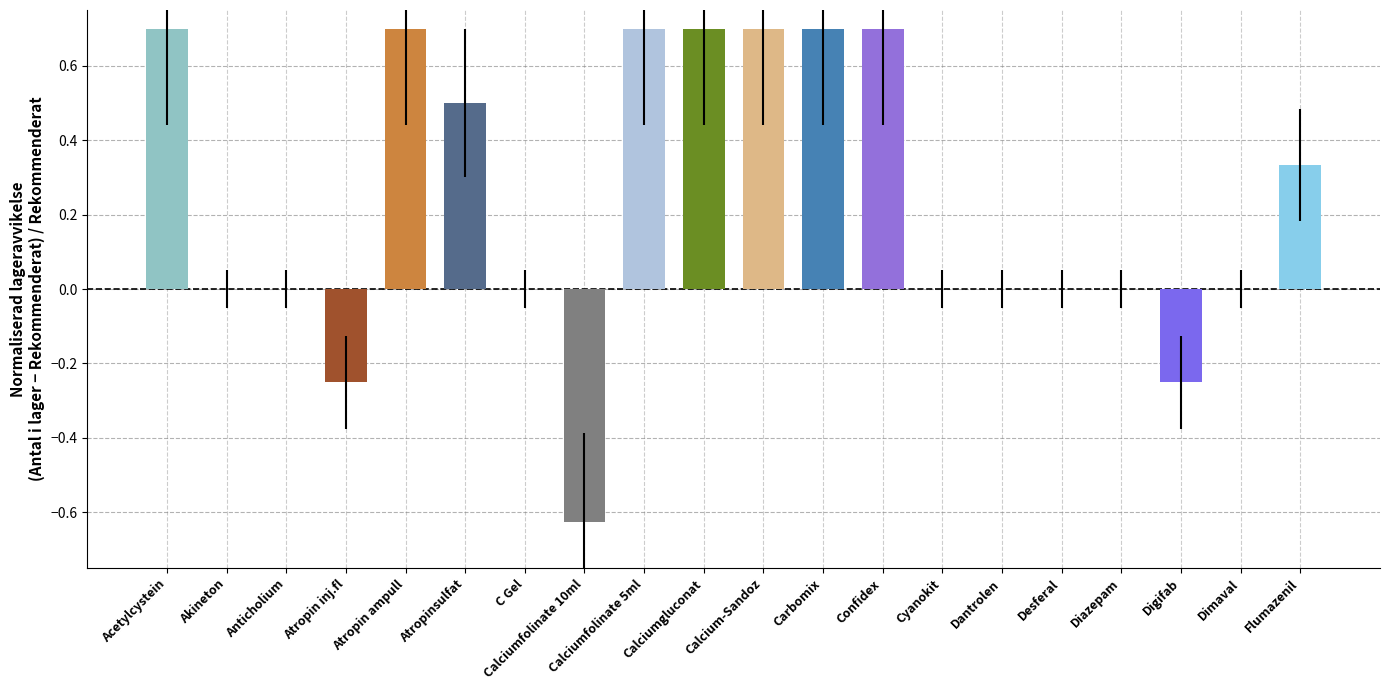

What is the sum of all values?

4.6